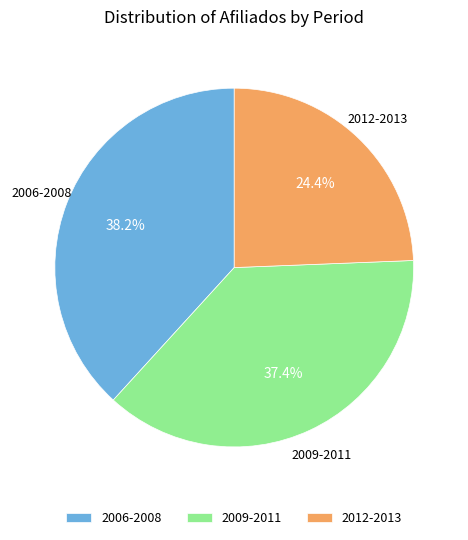

Rank the categories by value from highest to lowest.

2006-2008, 2009-2011, 2012-2013